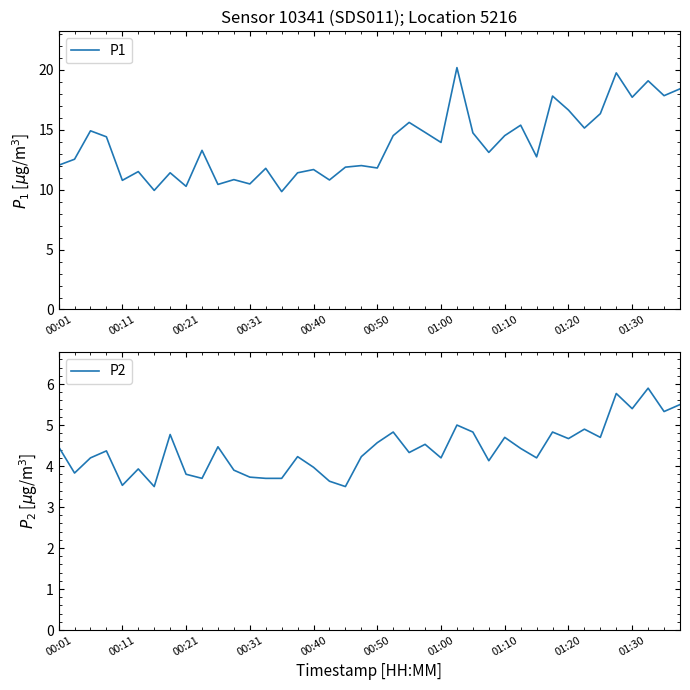

How many lines are shown in the chart?

2